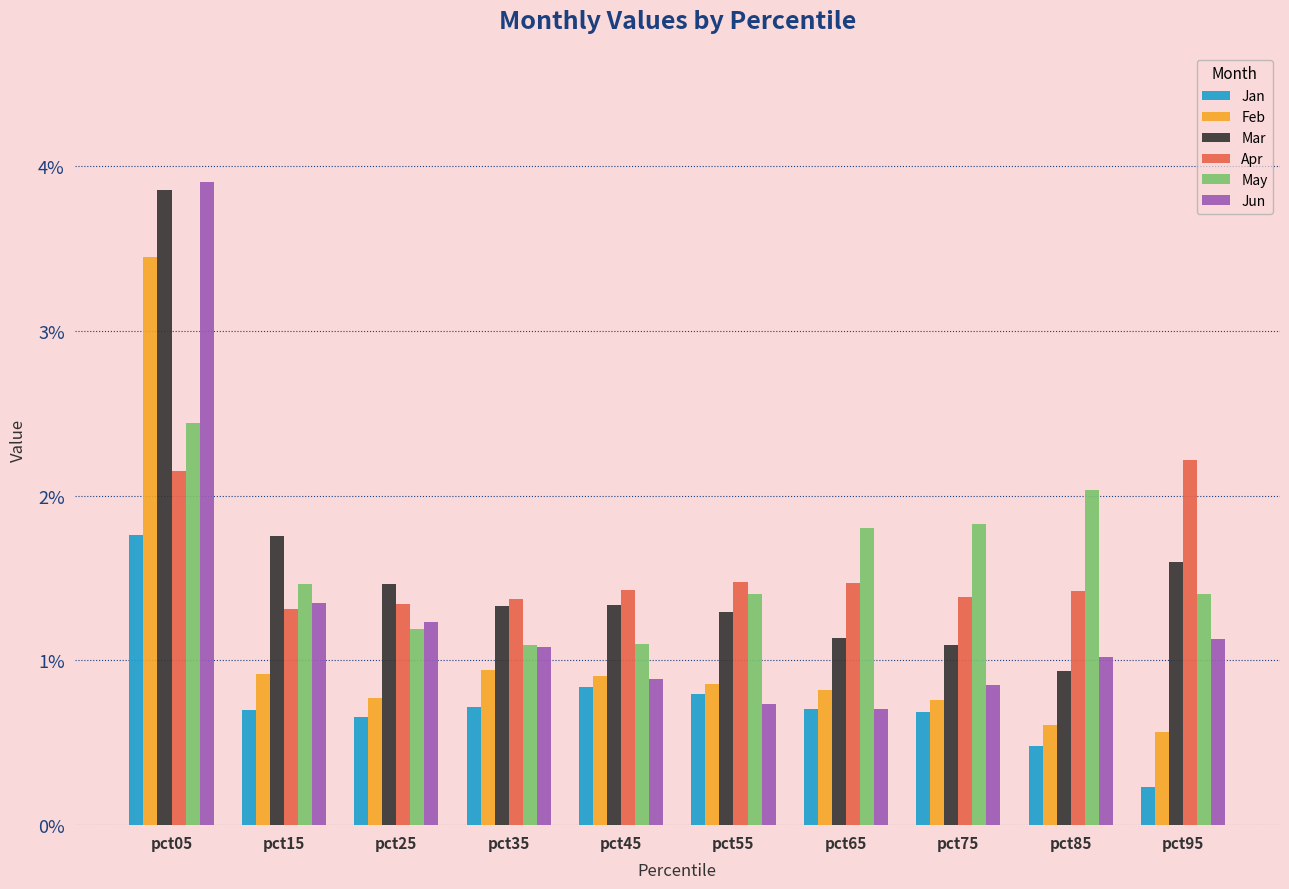

What is the difference between the highest and lowest values at pct45?

0.6